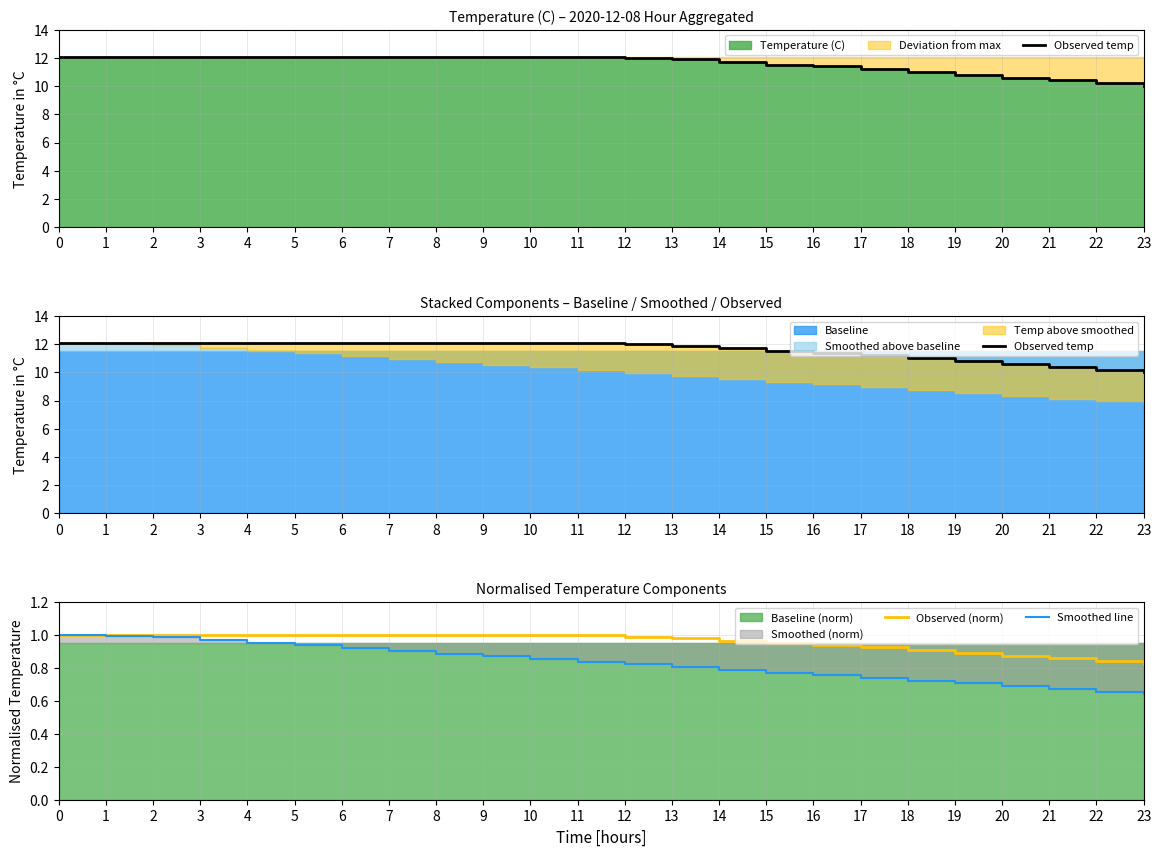

Reading left to right, transcribe all the data shown in this chart.

Observed temp: 12.1	12.1	12.1	12.1	12.1	12.1	12.1	12.1	12.1	12.1	12.1	12.1	12.0	11.9	11.7	11.5	11.4	11.2	11.0	10.8	10.6	10.4	10.2	10.0
Observed (norm): 1.0	1.0	1.0	1.0	1.0	1.0	1.0	1.0	1.0	1.0	1.0	1.0	1.0	1.0	1.0	1.0	0.9	0.9	0.9	0.9	0.9	0.9	0.8	0.8
Smoothed line: 1.0	1.0	1.0	1.0	1.0	0.9	0.9	0.9	0.9	0.9	0.9	0.8	0.8	0.8	0.8	0.8	0.8	0.7	0.7	0.7	0.7	0.7	0.7	0.6